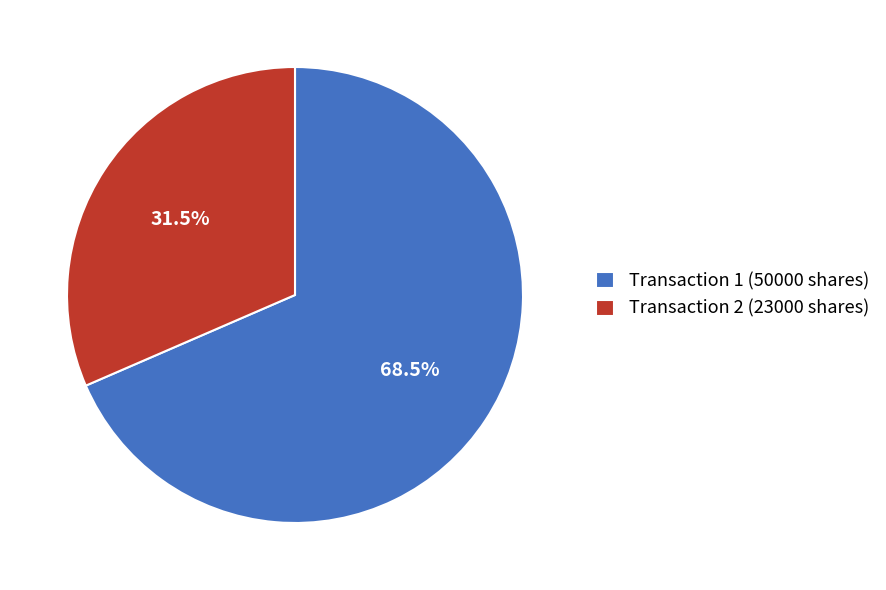

Between Transaction 2 (23000 shares) and Transaction 1 (50000 shares), which is larger?

Transaction 1 (50000 shares)